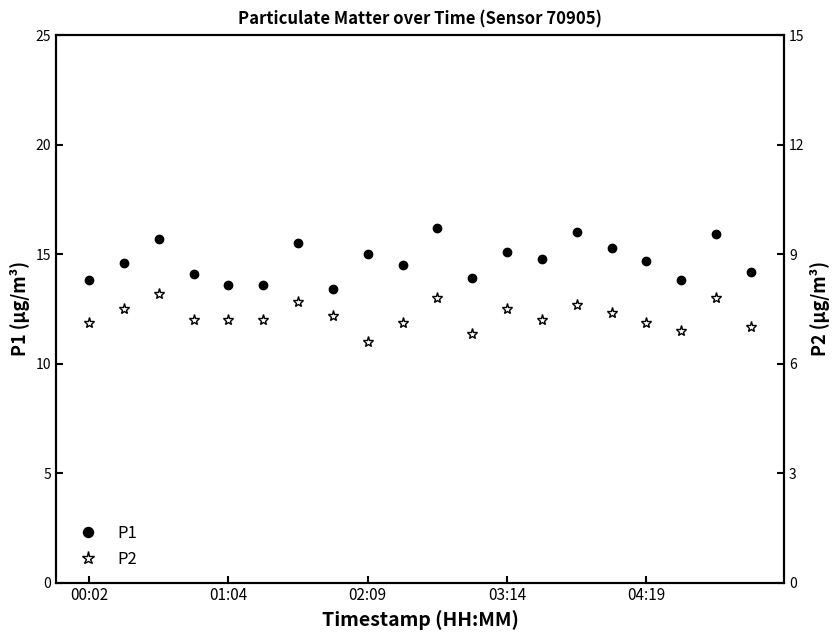

What is the sum of all P2 values?

145.9